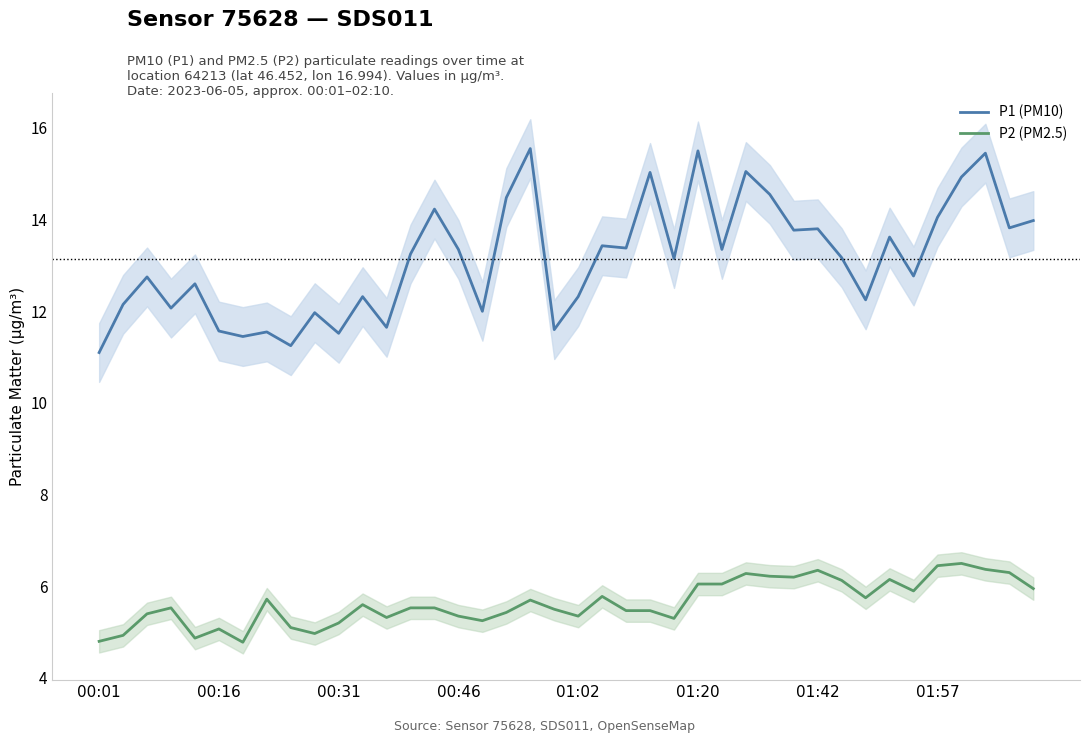

True or false: P2 (PM2.5) and P1 (PM10) intersect in this chart.

False